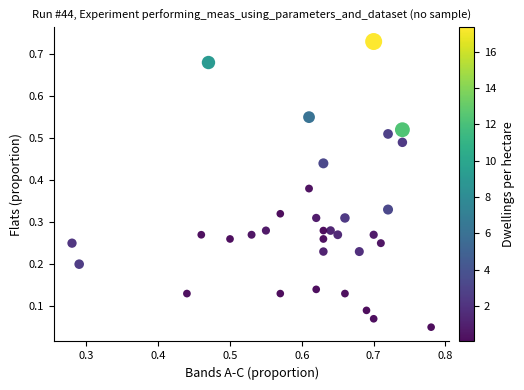

How many data points are displayed?

33